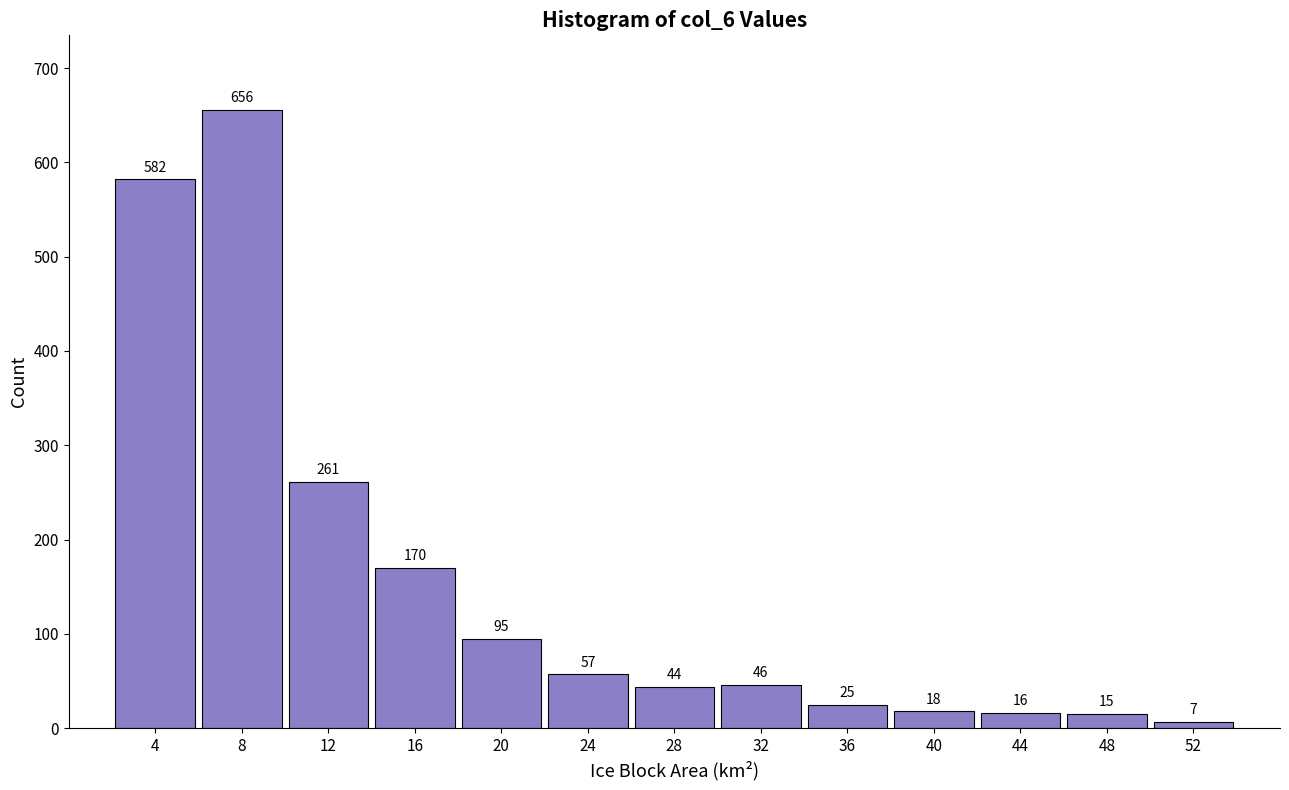

Reading right to left, extract all data points from this chart.

7	15	16	18	25	46	44	57	95	170	261	656	582